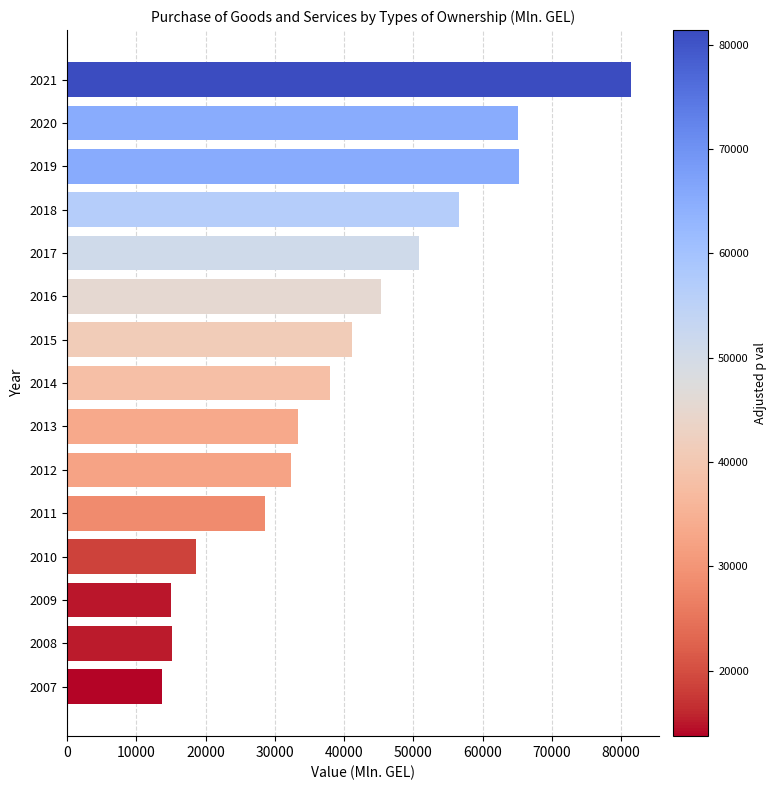

Count the number of values greater than 37906.

8